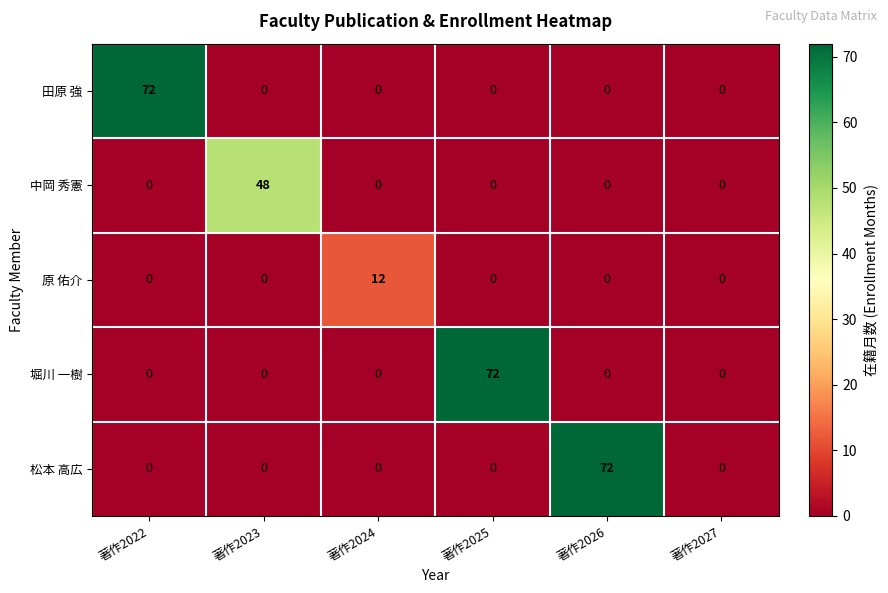

Reading left to right, extract all data points from this chart.

田原 強: 著作2022=72	著作2023=0	著作2024=0	著作2025=0	著作2026=0	著作2027=0
中岡 秀憲: 著作2022=0	著作2023=48	著作2024=0	著作2025=0	著作2026=0	著作2027=0
原 佑介: 著作2022=0	著作2023=0	著作2024=12	著作2025=0	著作2026=0	著作2027=0
堀川 一樹: 著作2022=0	著作2023=0	著作2024=0	著作2025=72	著作2026=0	著作2027=0
松本 高広: 著作2022=0	著作2023=0	著作2024=0	著作2025=0	著作2026=72	著作2027=0